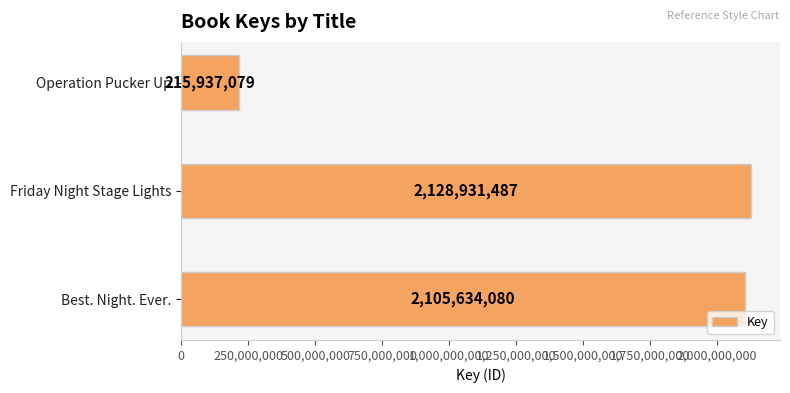

List the labels in order of value, largest first.

Friday Night Stage Lights, Best. Night. Ever., Operation Pucker Up